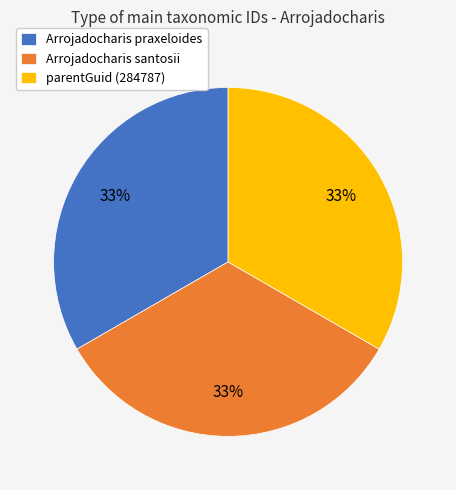

Combined, do Arrojadocharis santosii and parentGuid (284787) account for over 50%?

Yes